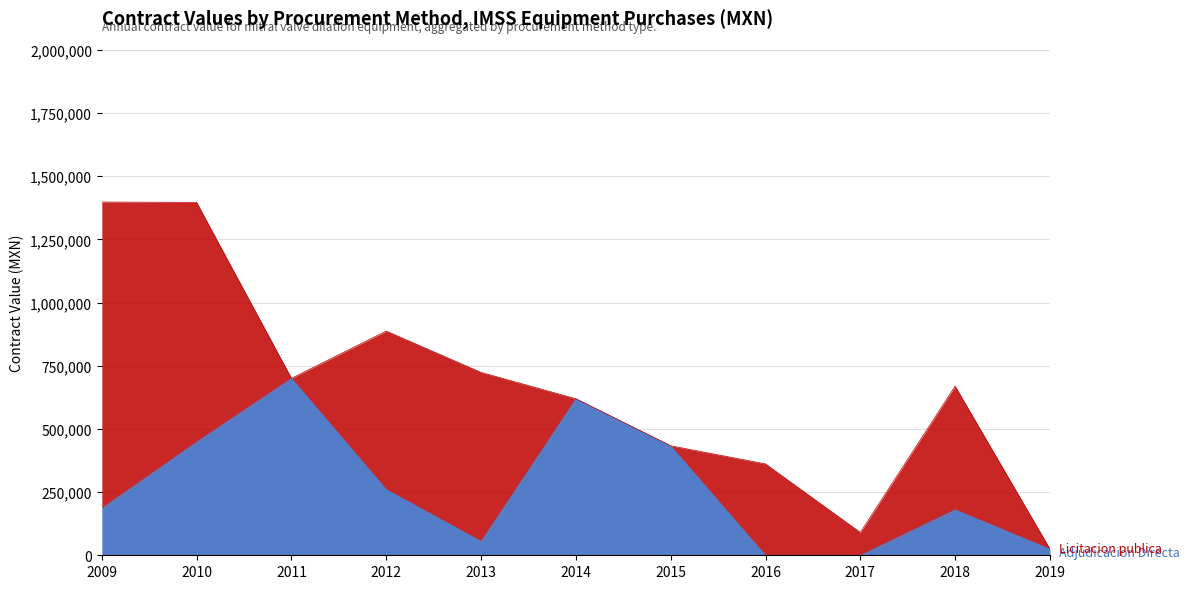

What is the total value across all series at 2016?

361655.5